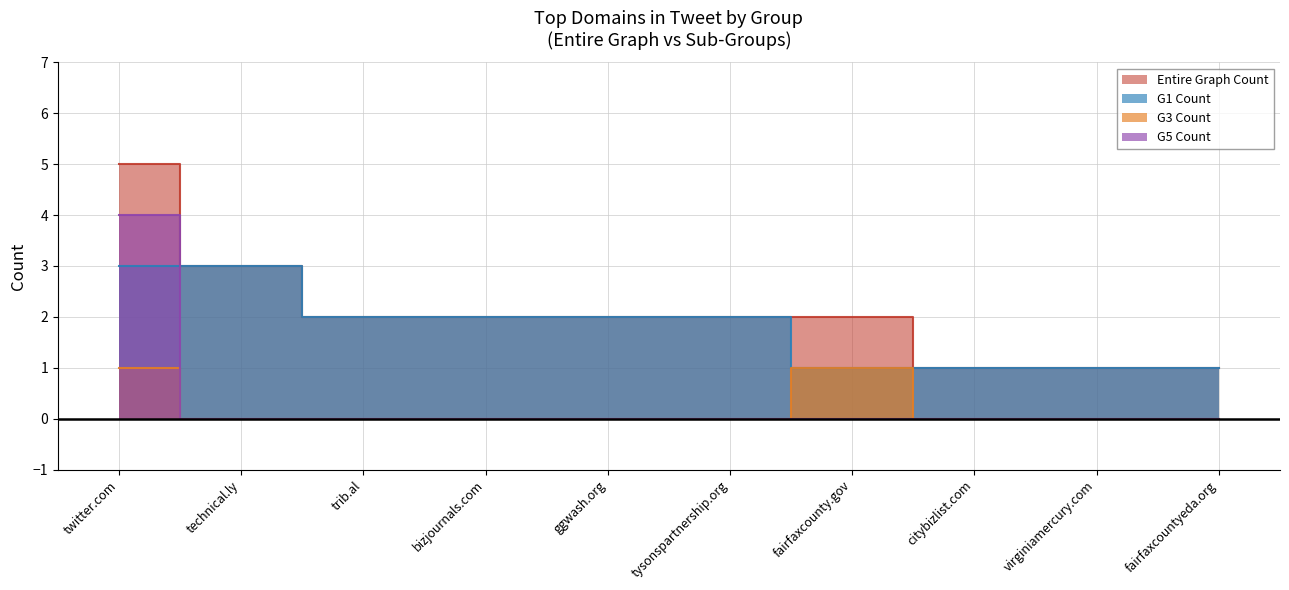

The G3 Count series shows 1 at trib.al. True or false?

False